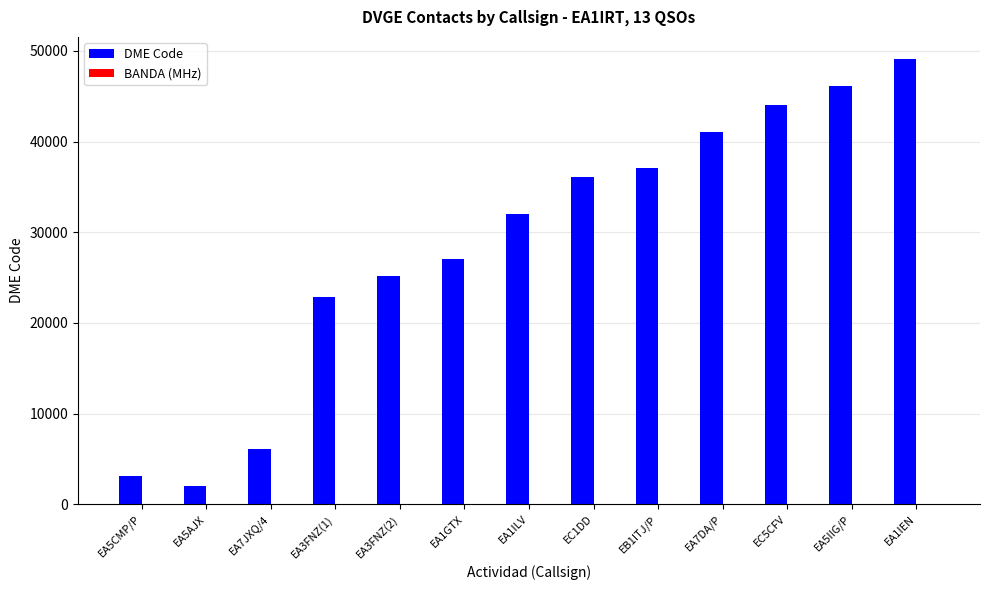

At which category is the sum across all series the highest?

EA1IEN